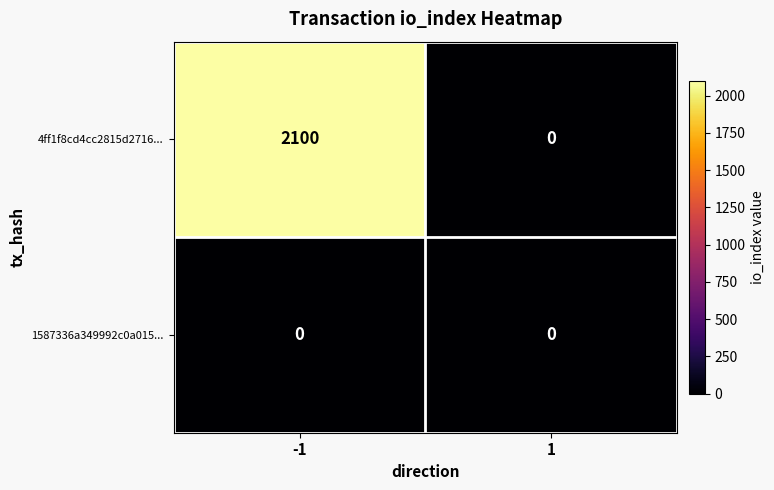

What is the total value across all series at -1?

2100